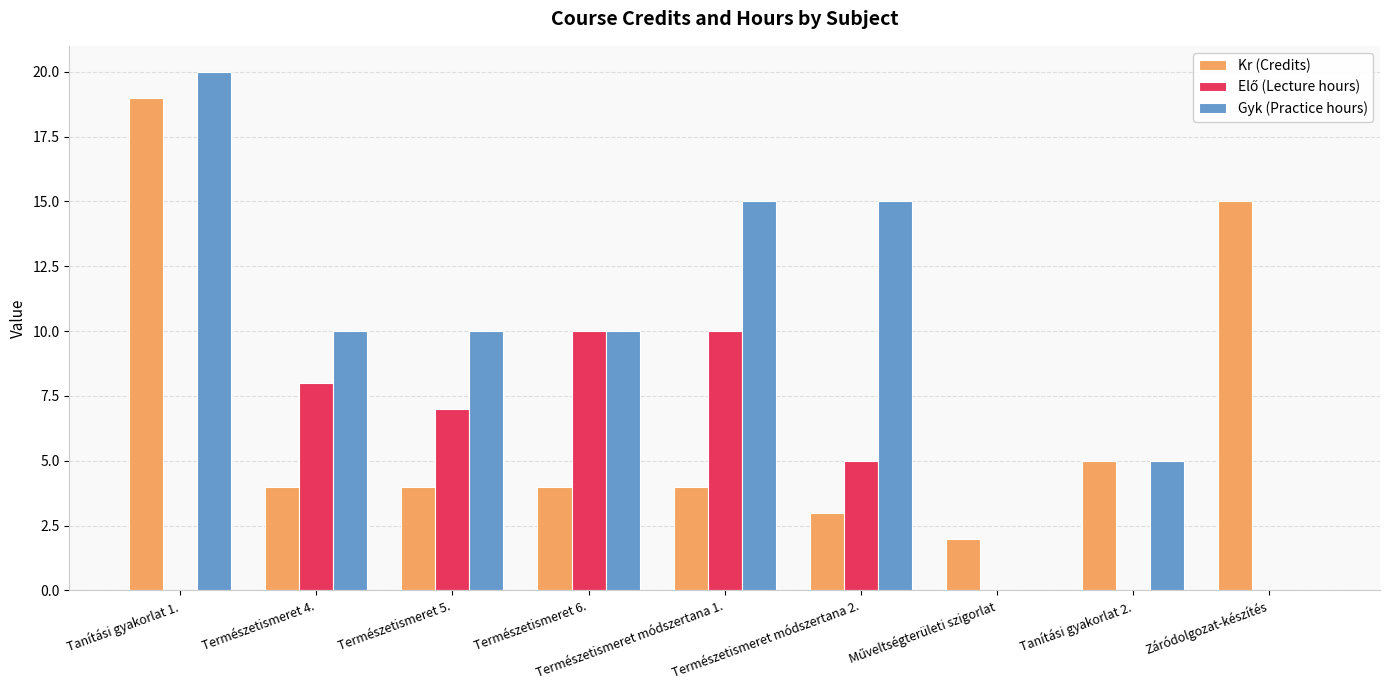

The value of Gyk (Practice hours) at Természetismeret 4. is 15. True or false?

False